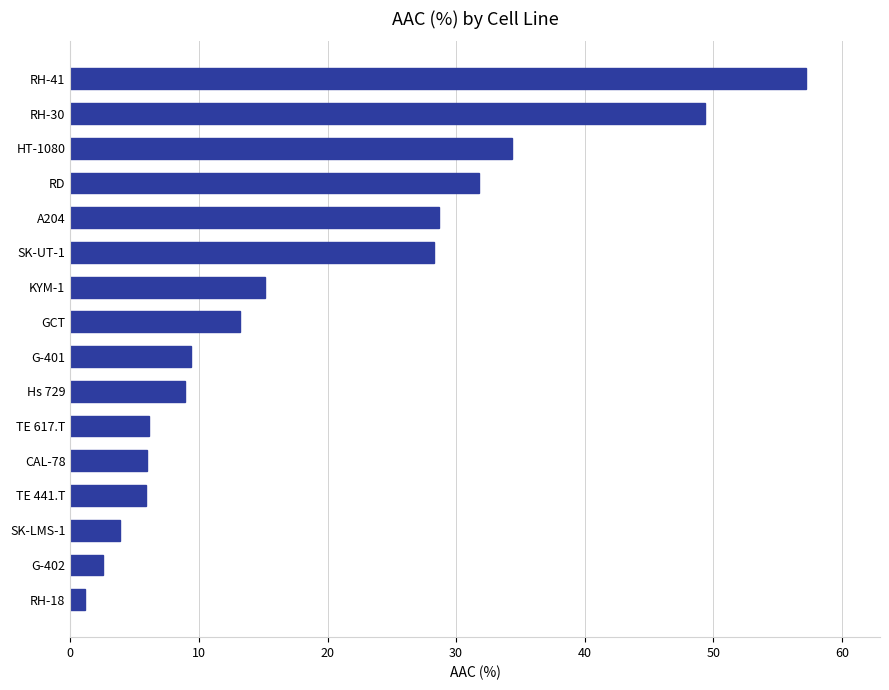

Between CAL-78 and HT-1080, which is larger?

HT-1080